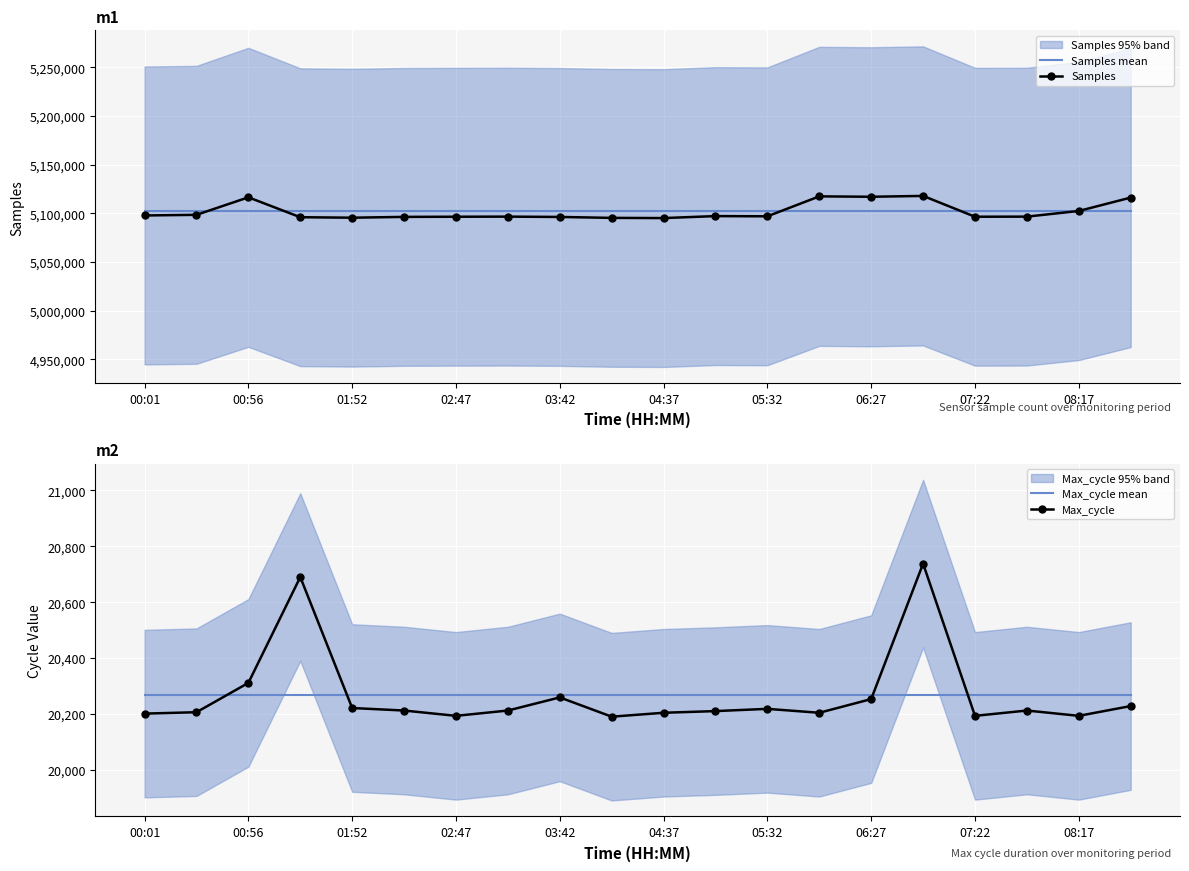

At which category does Samples reach its first local peak?

00:56